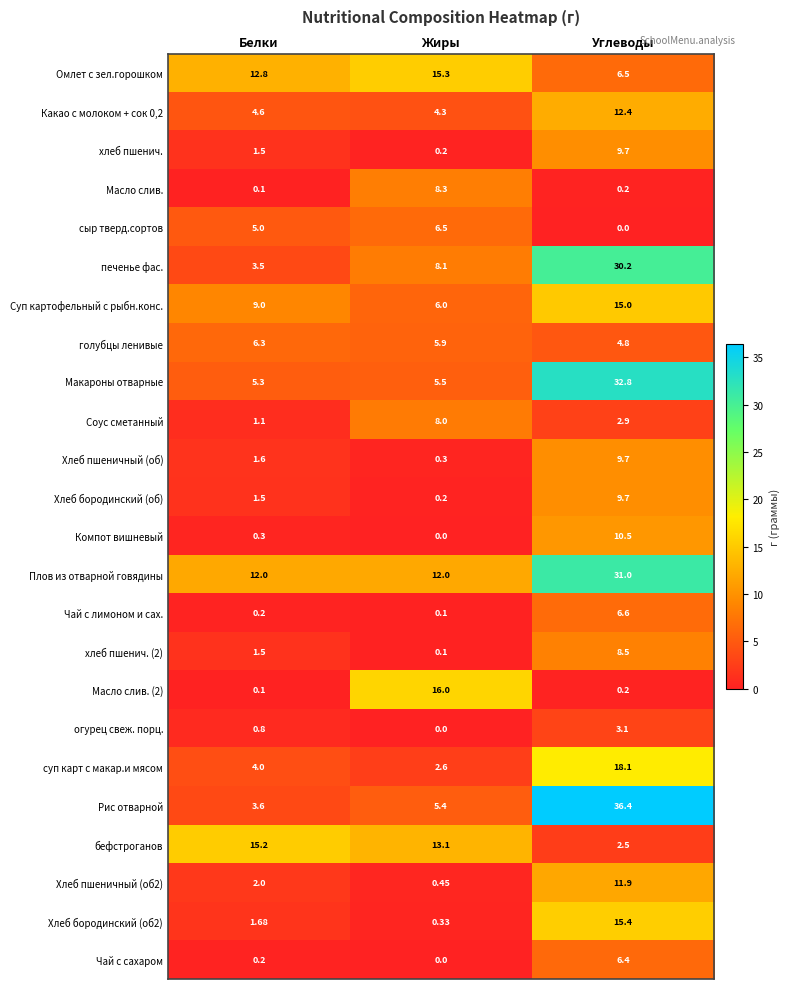

Which series has the largest total across all categories?

Плов из отварной говядины